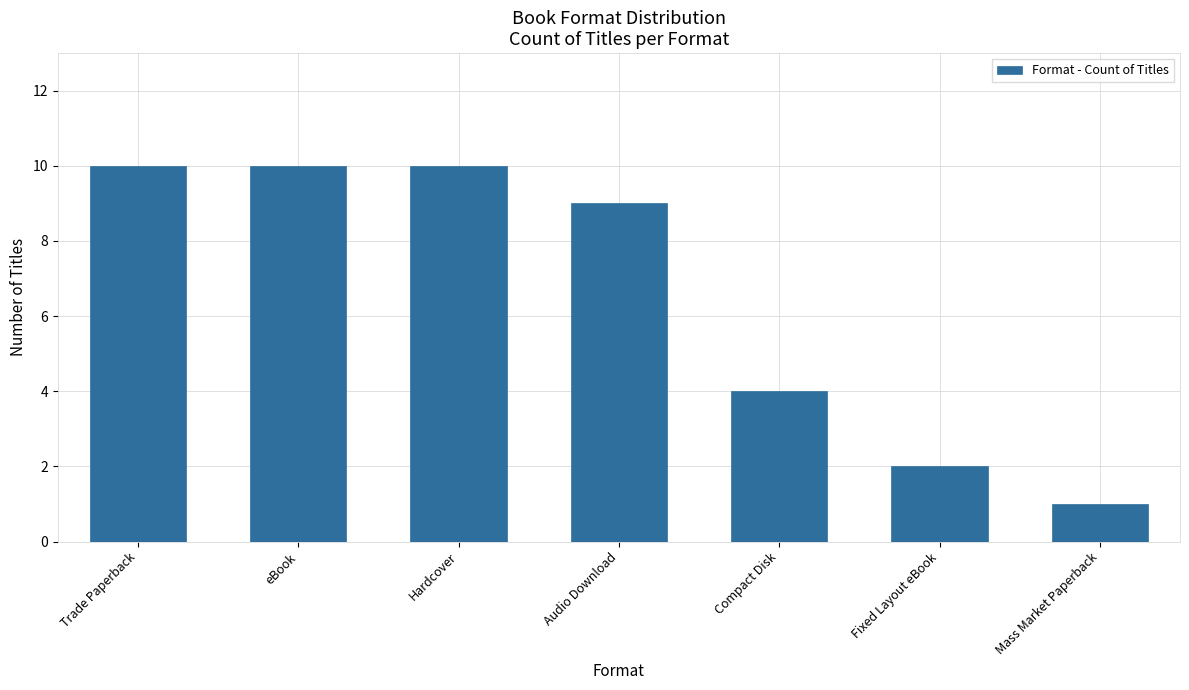

What is the label of the 6th bar from the right?

eBook